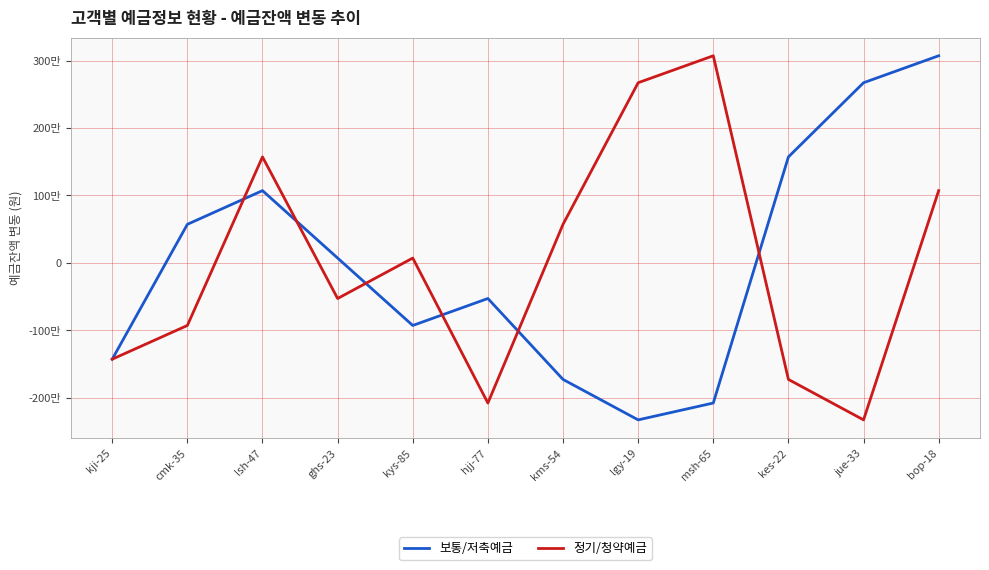

The 정기/청약예금 series shows -2079166.7 at hjj-77. True or false?

True